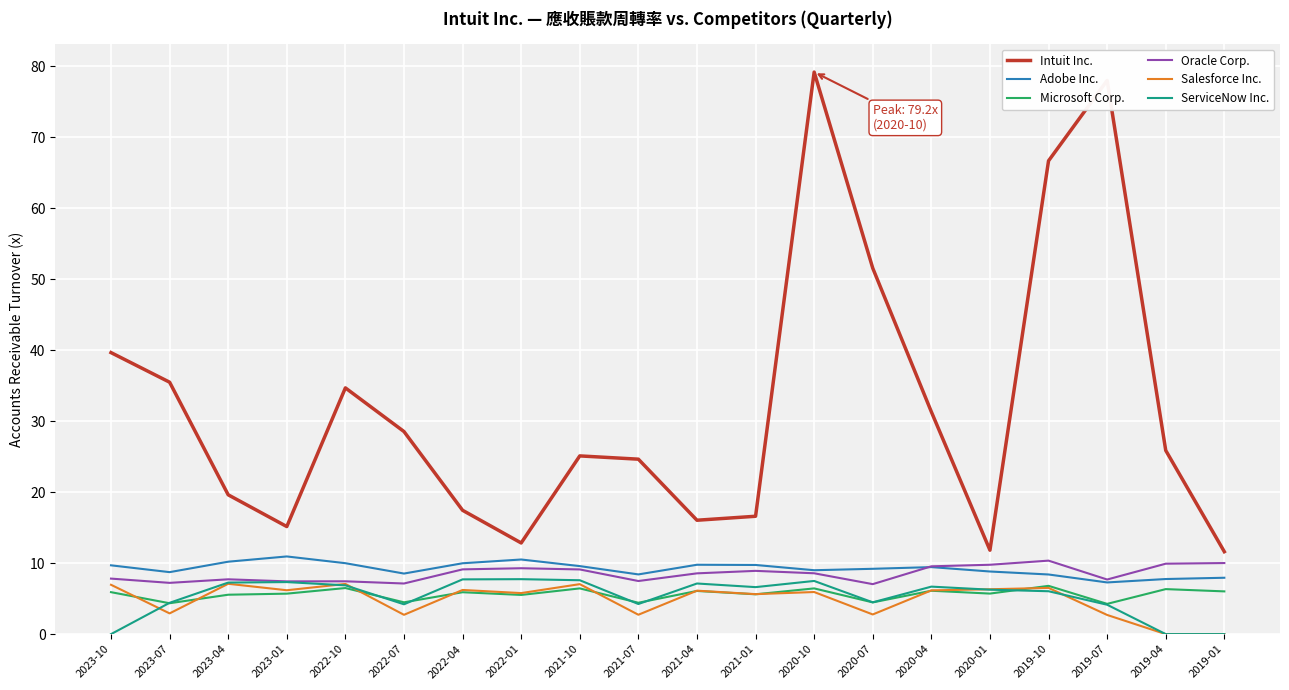

Between 2022-07 and 2022-04, which series saw the biggest shift?

Intuit Inc.